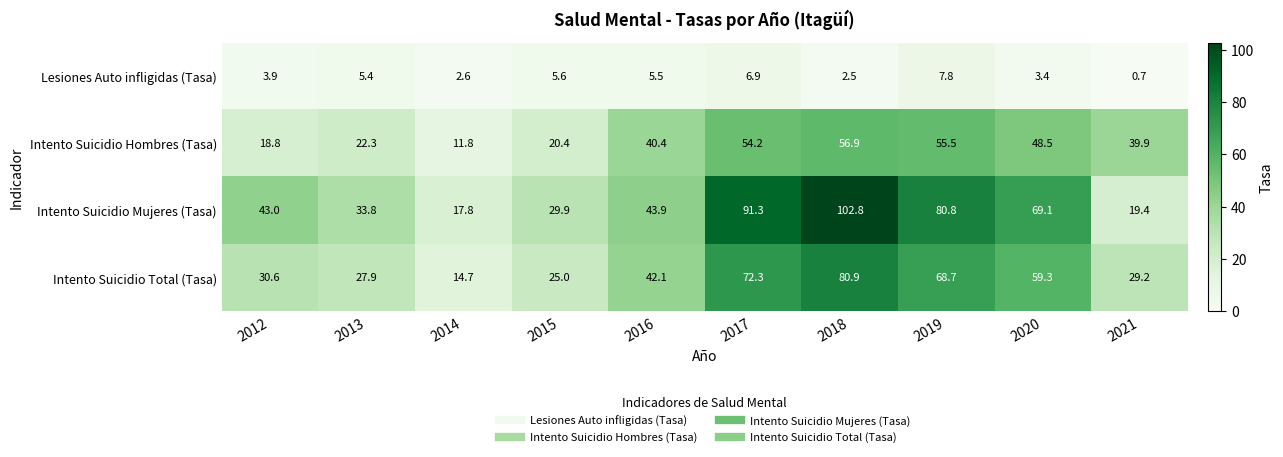

List the series in order of their peak value, lowest first.

Lesiones Auto infligidas (Tasa), Intento Suicidio Hombres (Tasa), Intento Suicidio Total (Tasa), Intento Suicidio Mujeres (Tasa)